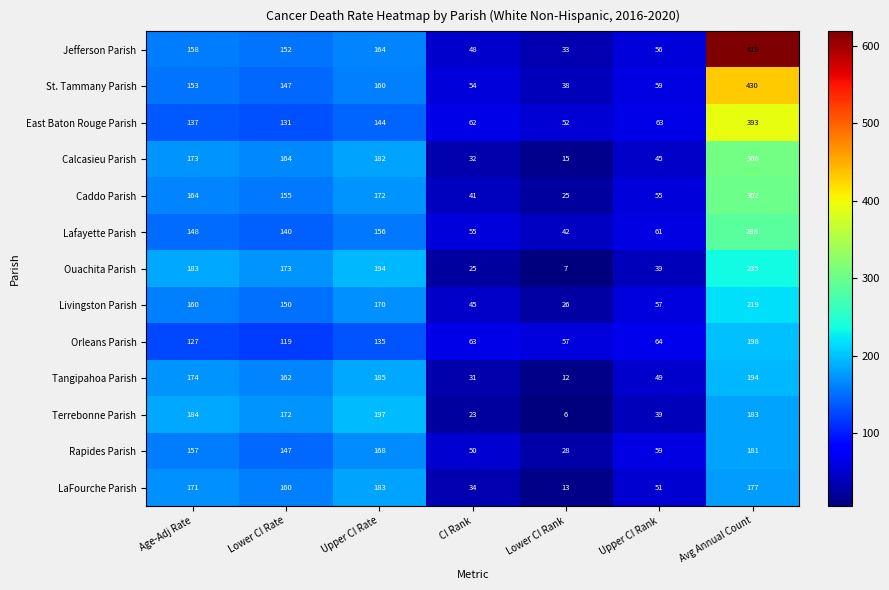

What is the minimum value shown in the chart?

6